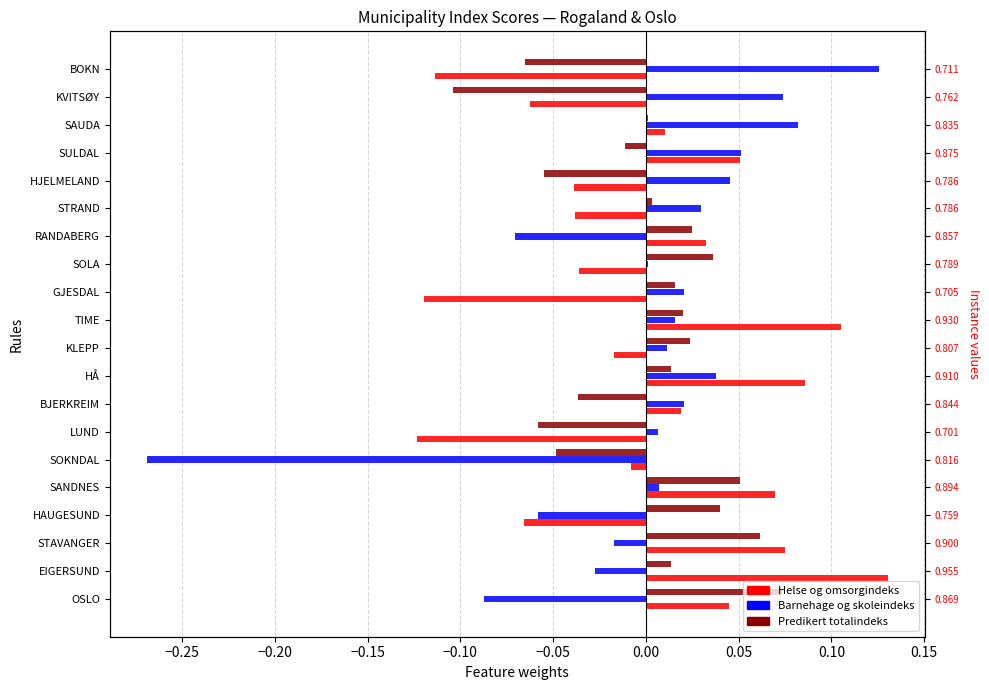

What is the total value across all series at SULDAL?

0.1